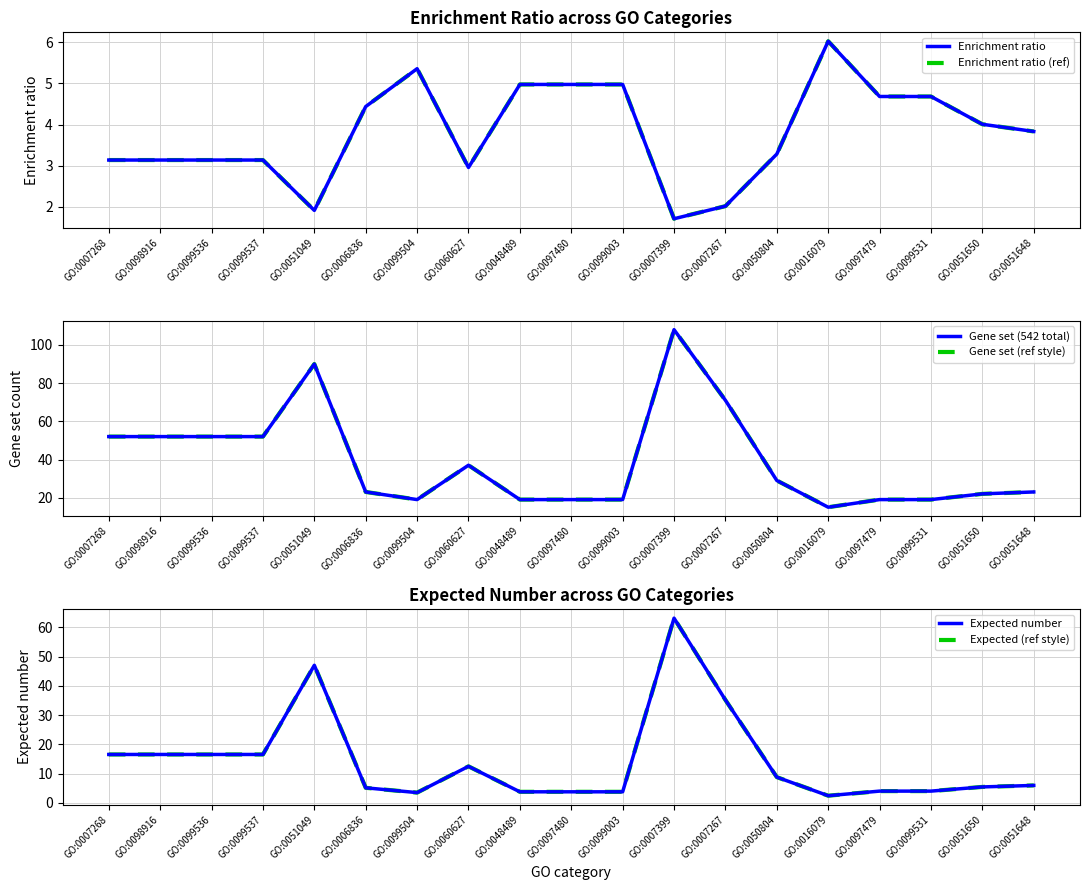

Is it true that Expected number equals 5.4 at GO:0097479?

False